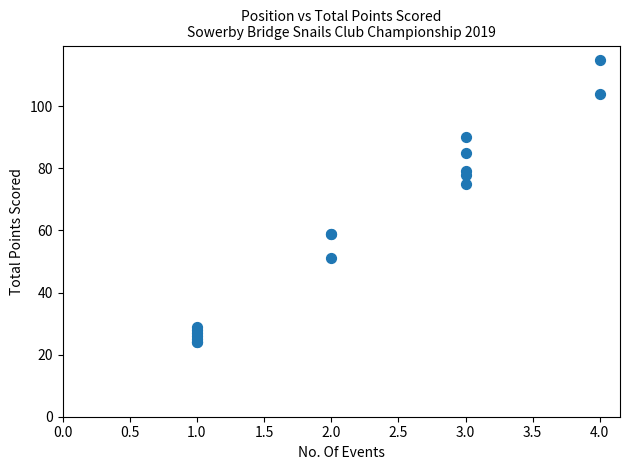

What Y value in the scatter plot is closest to 69?

75